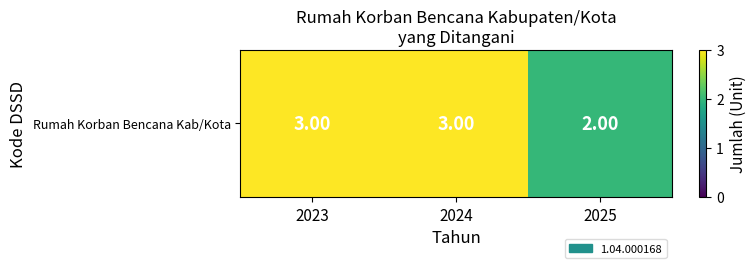

At which label is the value closest to 2?

2025